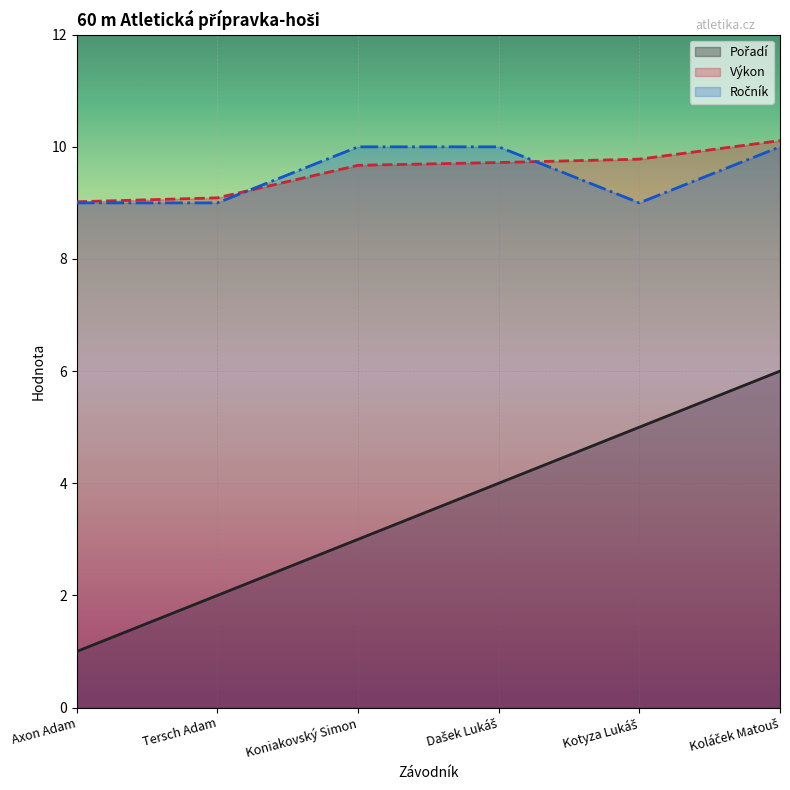

Does the chart display data point markers on the line(s)?

No